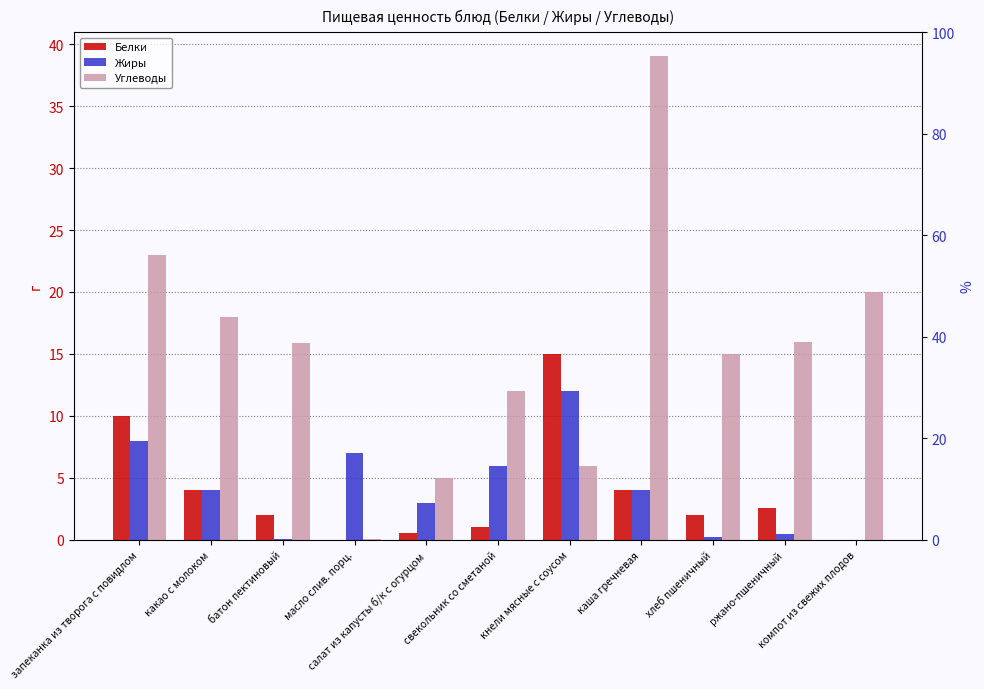

Rank the categories by Белки value from lowest to highest.

масло слив. порц., компот из свежих плодов, салат из капусты б/к с огурцом, свекольник со сметаной, батон пектиновый, хлеб пшеничный, ржано-пшеничный, какао с молоком, каша гречневая, запеканка из творога с повидлом, кнели мясные с соусом